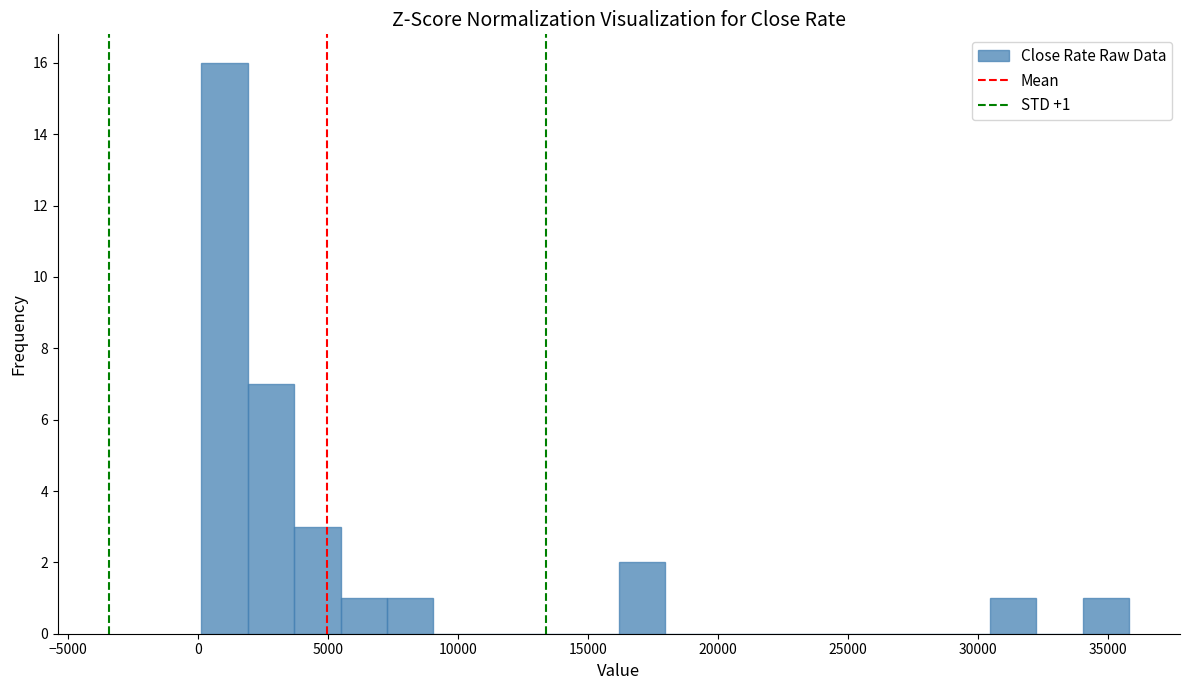

Around what value on the x-axis is the tallest bar? Give the approximate position of its centre, as read against the axis.

1000